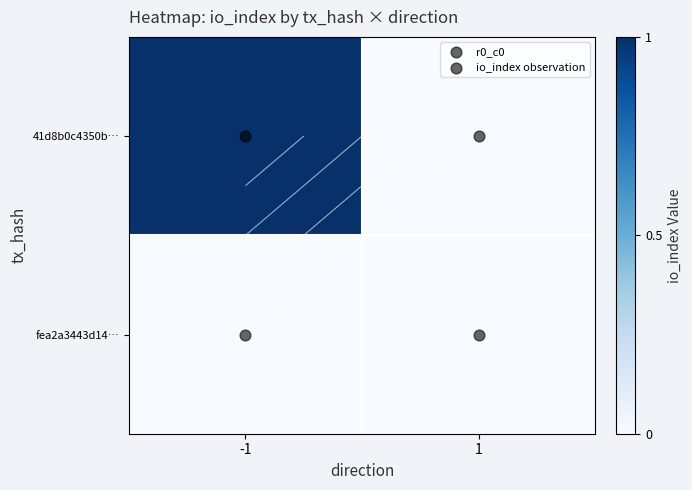

Is it true that fea2a3443d14… equals 0 at 1?

True